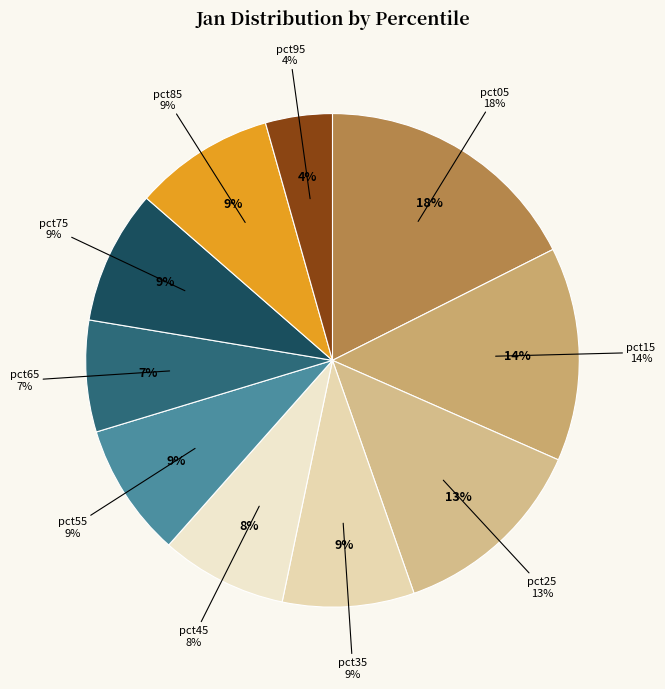

Which slice is the smallest?

pct95